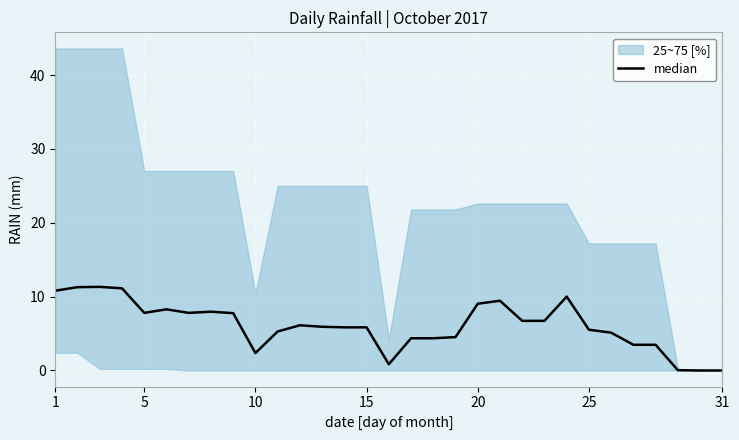

How many lines are shown in the chart?

1